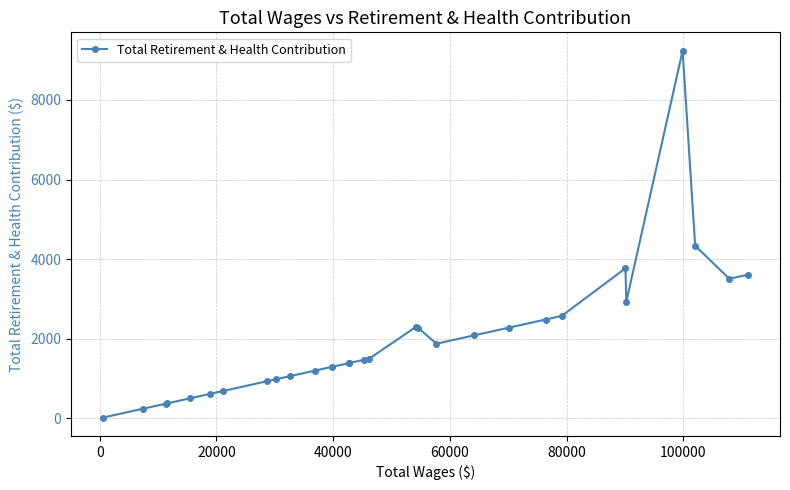

What is the greatest value displayed?

9239